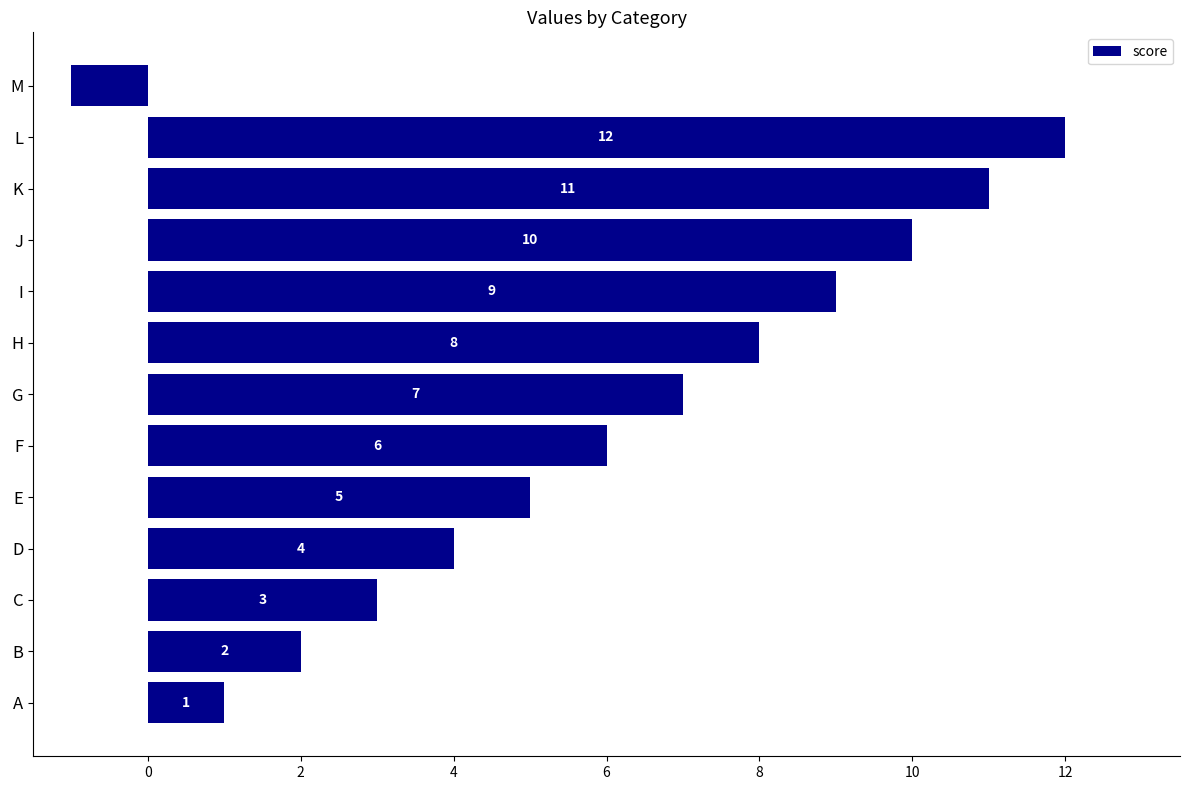

What is the change in value from E to I?

+4